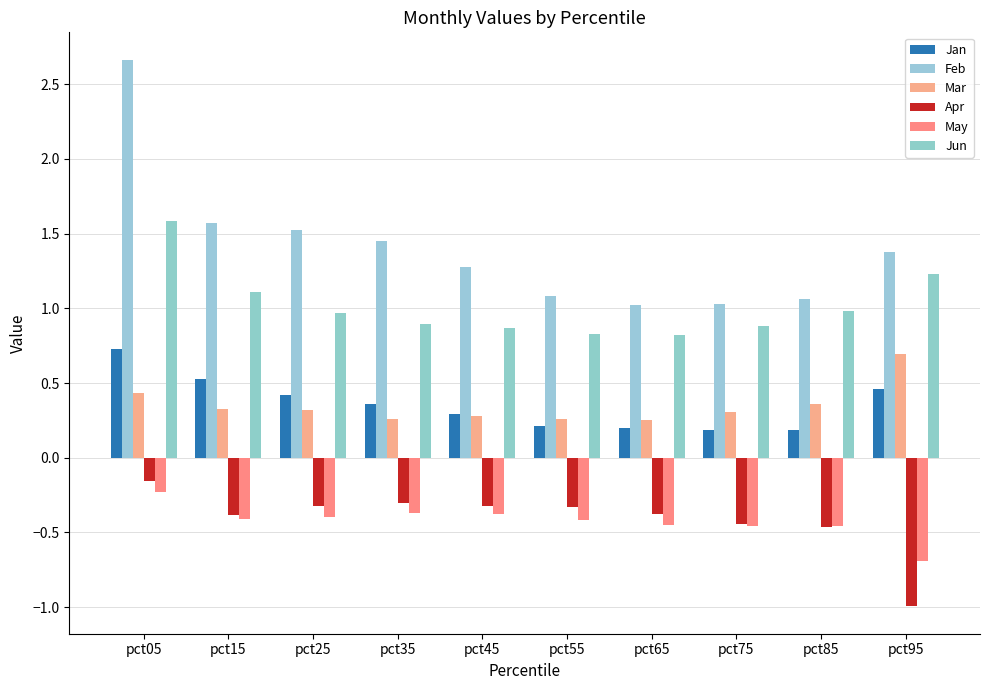

Reading left to right, extract all data points from this chart.

Jan: 0.7	0.5	0.4	0.4	0.3	0.2	0.2	0.2	0.2	0.5
Feb: 2.7	1.6	1.5	1.4	1.3	1.1	1.0	1.0	1.1	1.4
Mar: 0.4	0.3	0.3	0.3	0.3	0.3	0.3	0.3	0.4	0.7
Apr: -0.2	-0.4	-0.3	-0.3	-0.3	-0.3	-0.4	-0.4	-0.5	-1.0
May: -0.2	-0.4	-0.4	-0.4	-0.4	-0.4	-0.4	-0.5	-0.5	-0.7
Jun: 1.6	1.1	1.0	0.9	0.9	0.8	0.8	0.9	1.0	1.2